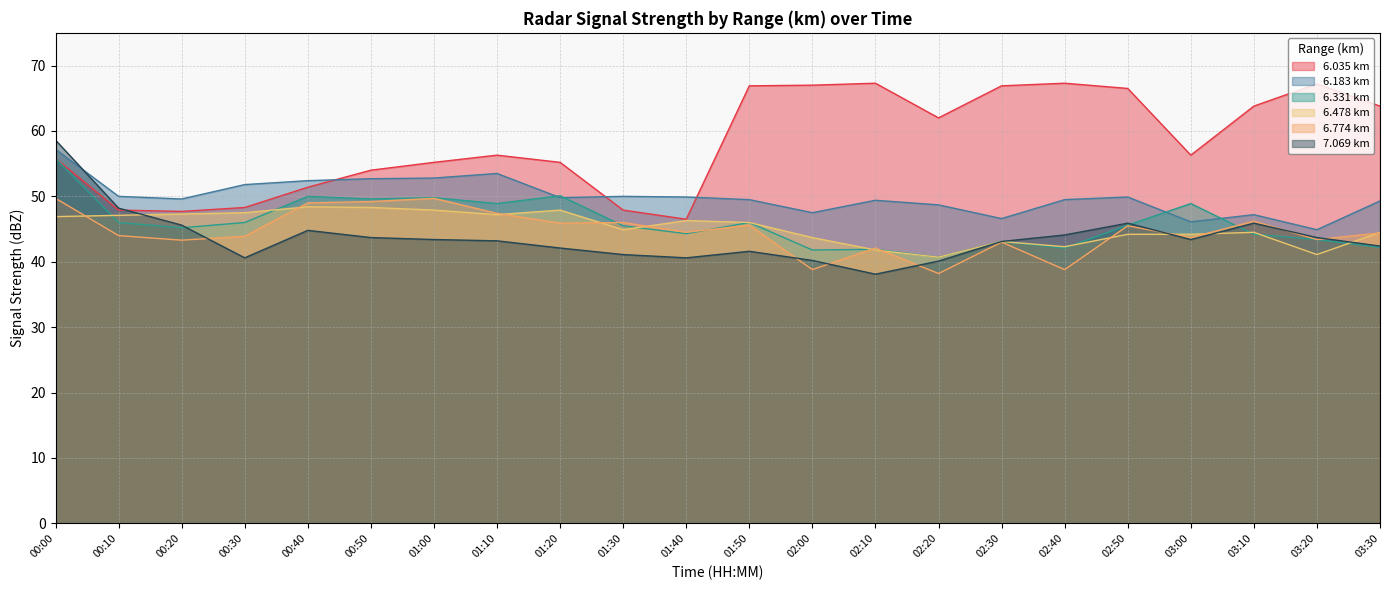

What is the difference between the second highest and second lowest values in the 7.069 series?

8.1